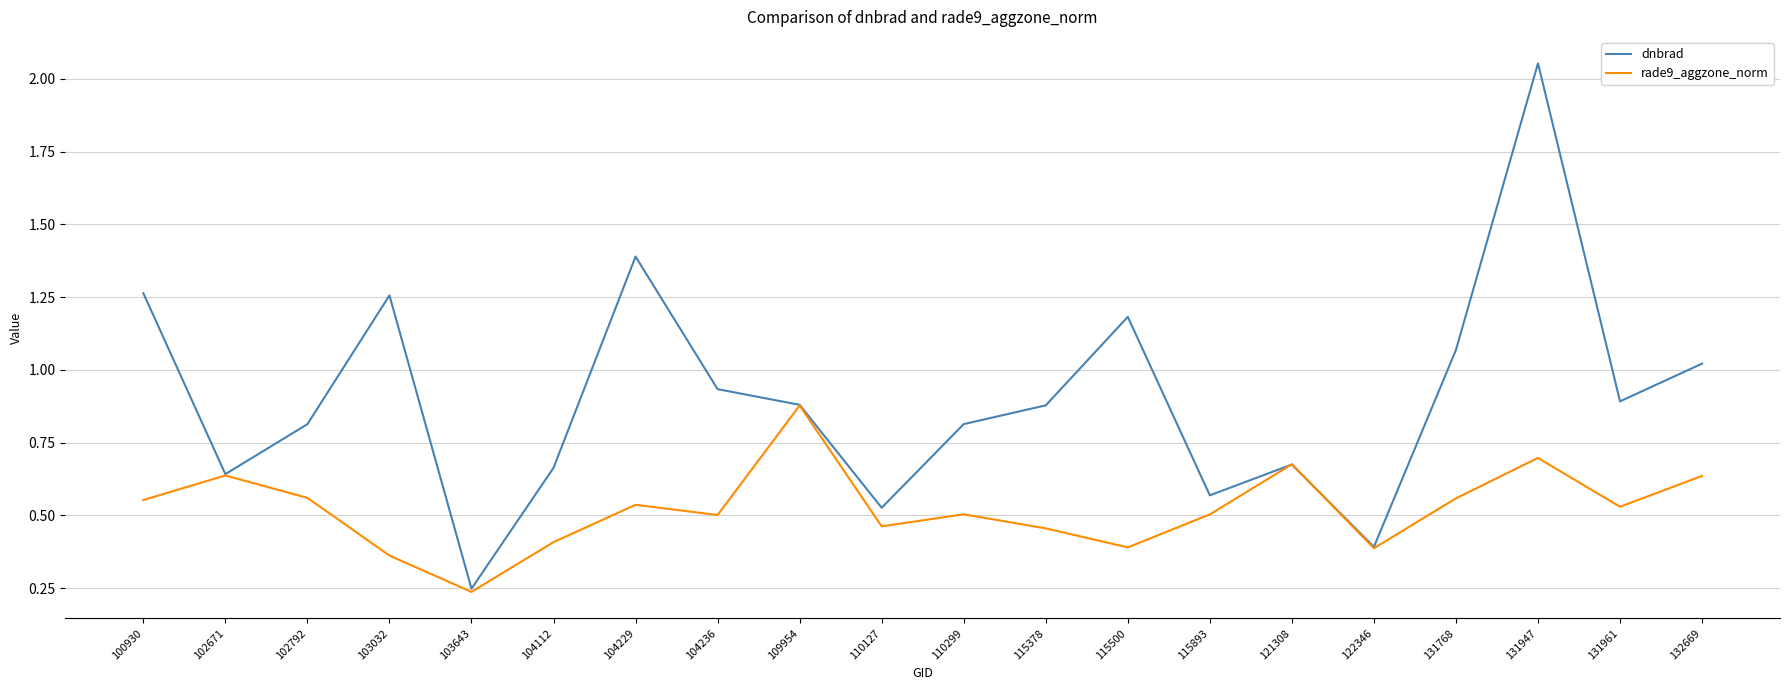

Is the value of rade9_aggzone_norm at 131961 greater than the value of dnbrad at 115378?

No